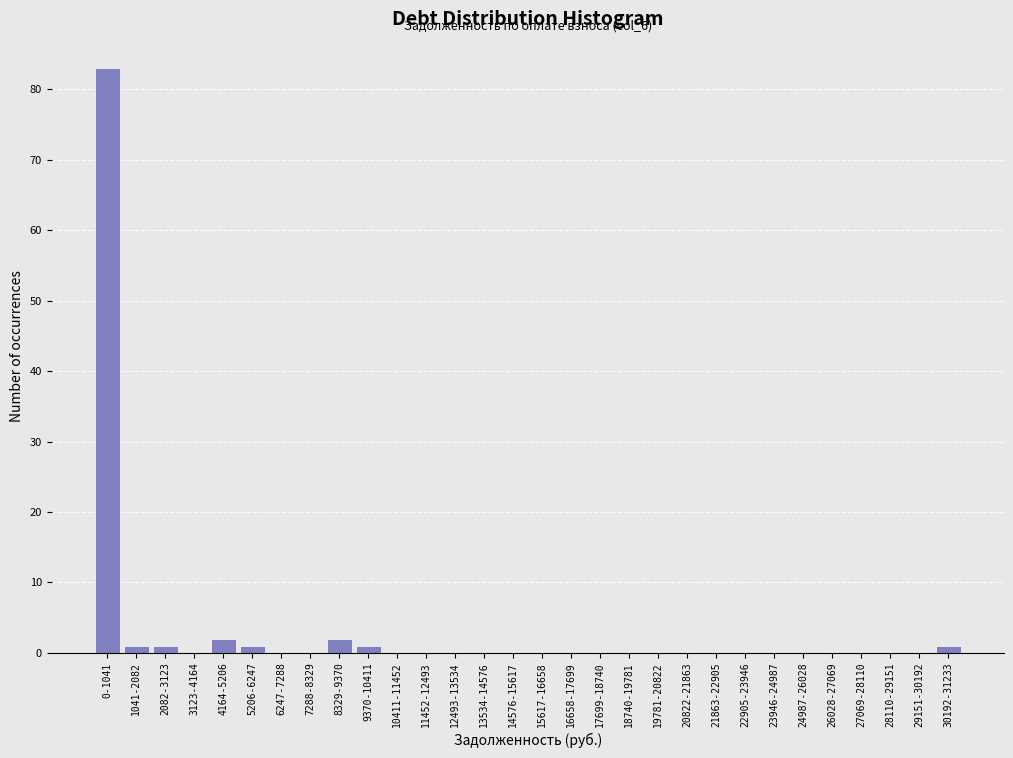

Reading left to right, list all the values displayed in this chart.

0-1041=83	1041-2082=1	2082-3123=1	3123-4164=0	4164-5206=2	5206-6247=1	6247-7288=0	7288-8329=0	8329-9370=2	9370-10411=1	10411-11452=0	11452-12493=0	12493-13534=0	13534-14576=0	14576-15617=0	15617-16658=0	16658-17699=0	17699-18740=0	18740-19781=0	19781-20822=0	20822-21863=0	21863-22905=0	22905-23946=0	23946-24987=0	24987-26028=0	26028-27069=0	27069-28110=0	28110-29151=0	29151-30192=0	30192-31233=1